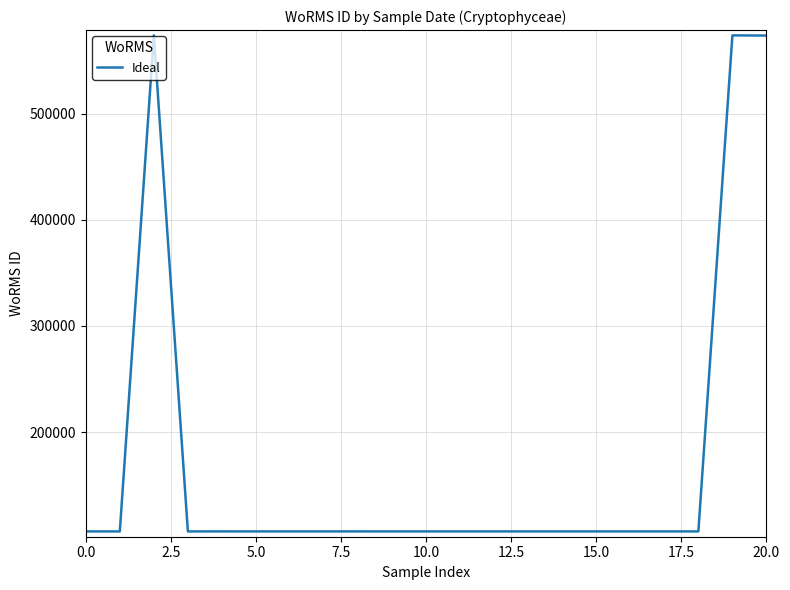

What is the maximum value shown in the chart?

573984